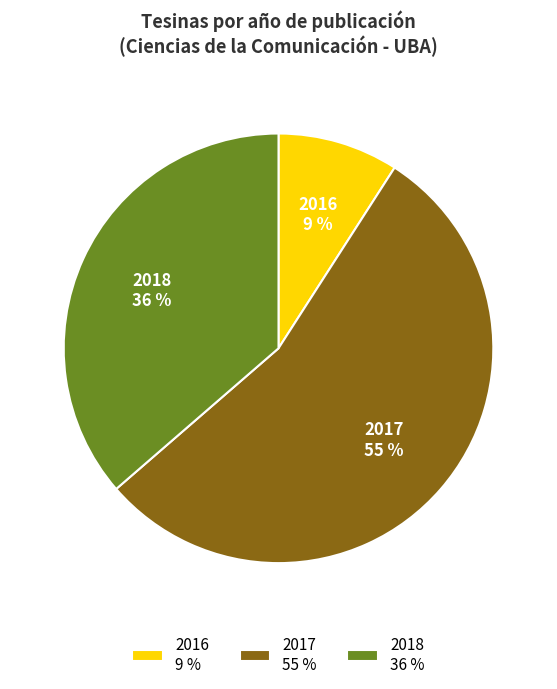

To the nearest percent, what is the average slice percentage?

33%